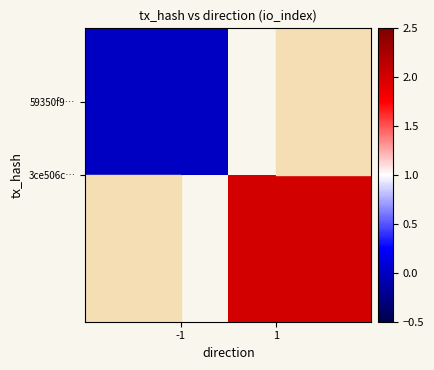

Count the number of categories in the chart.

2